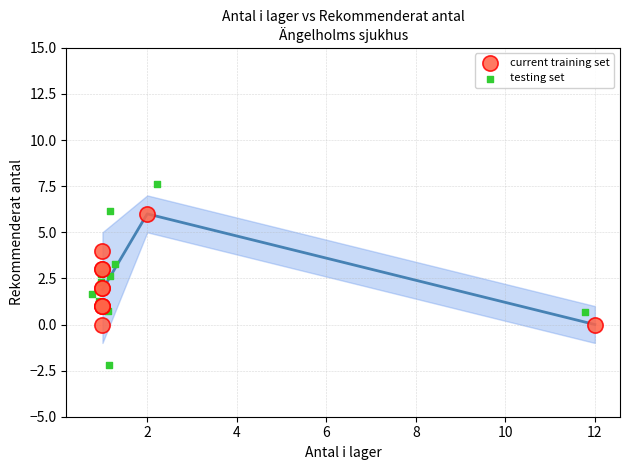

Which series contains the lowest Y value?

testing set